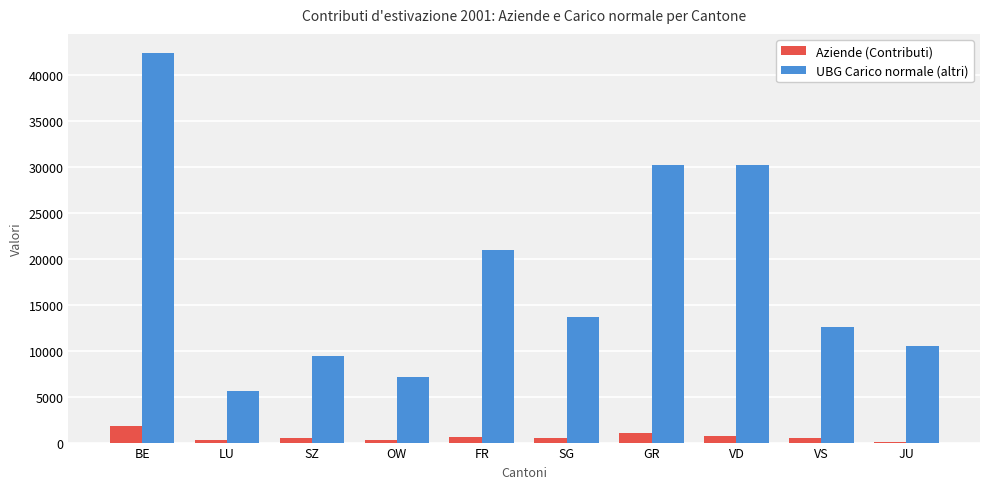

What is the highest value of the UBG Carico normale (altri) series?

42318